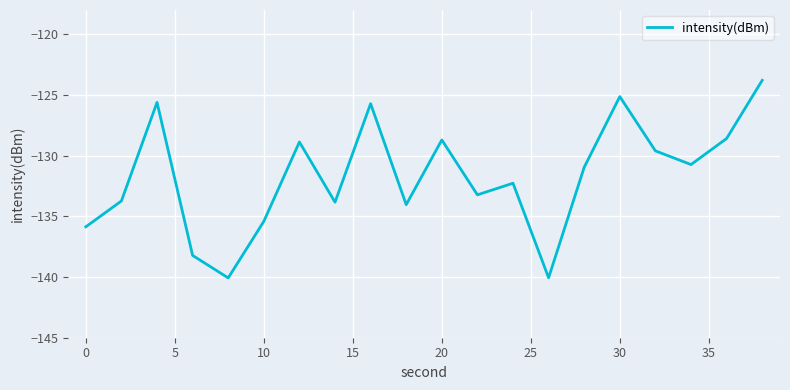

What is the minimum value shown in the chart?

-140.1